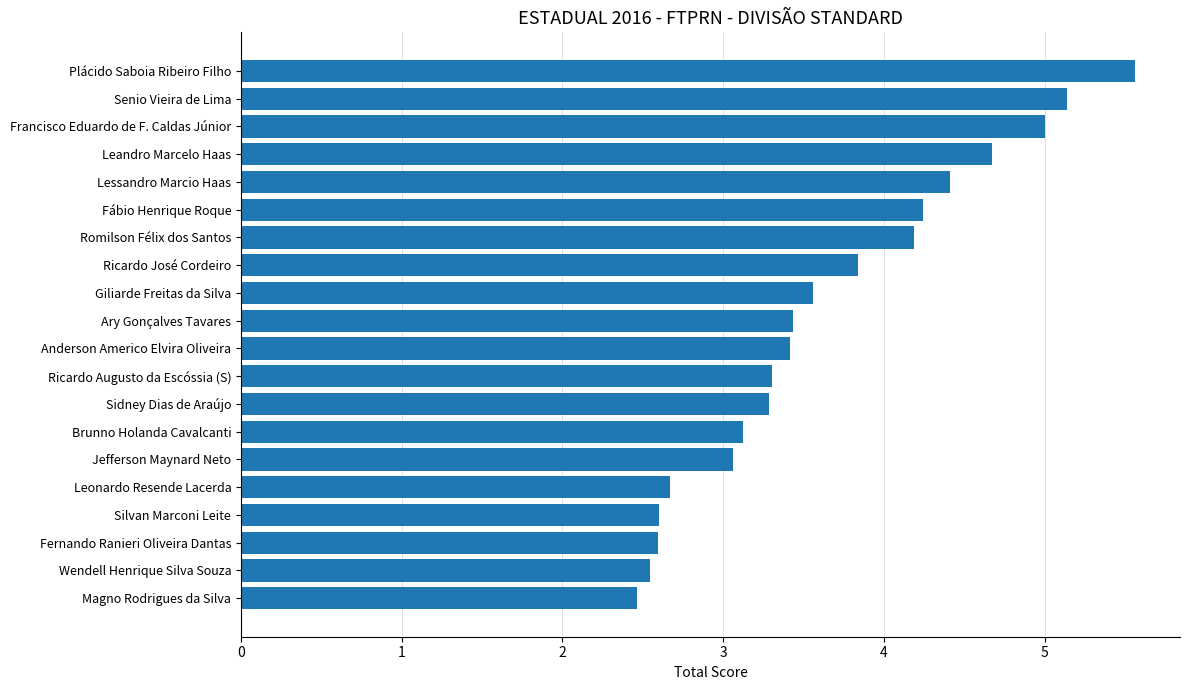

What is the label of the 7th bar from the bottom?

Brunno Holanda Cavalcanti